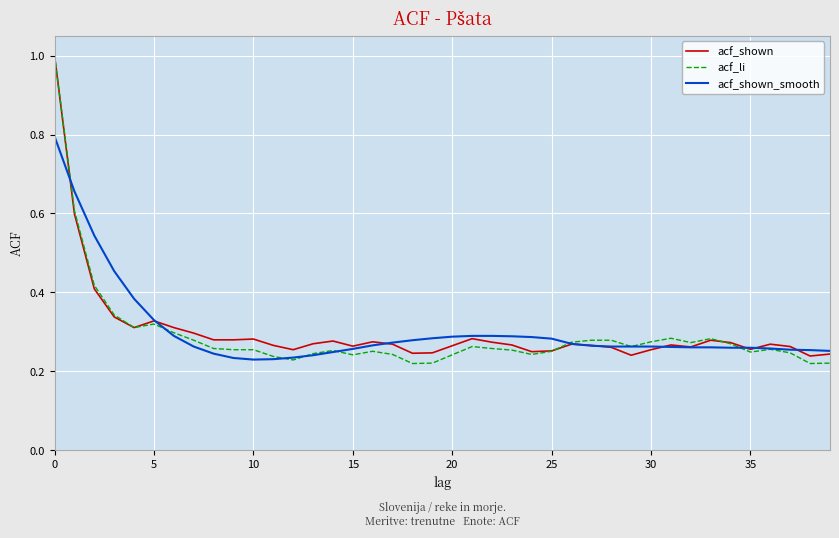

Which series has the widest spread of values?

acf_li